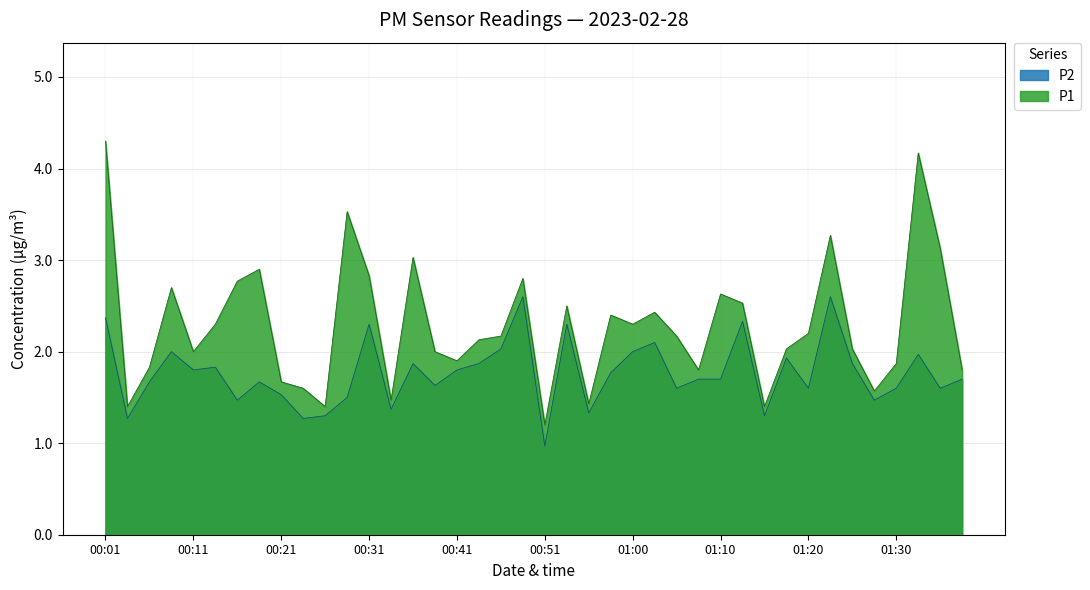

What is the difference between the P1 values at 01:33 and 00:36?

1.1